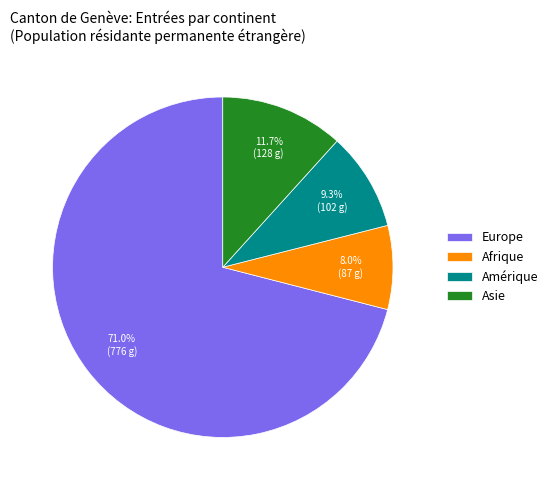

What portion of the pie excludes Asie?

88.3%